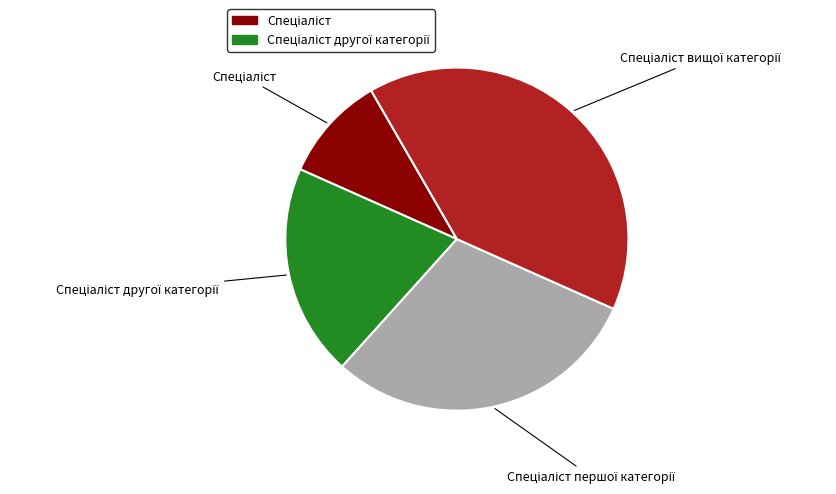

Is there a majority slice in this chart?

No